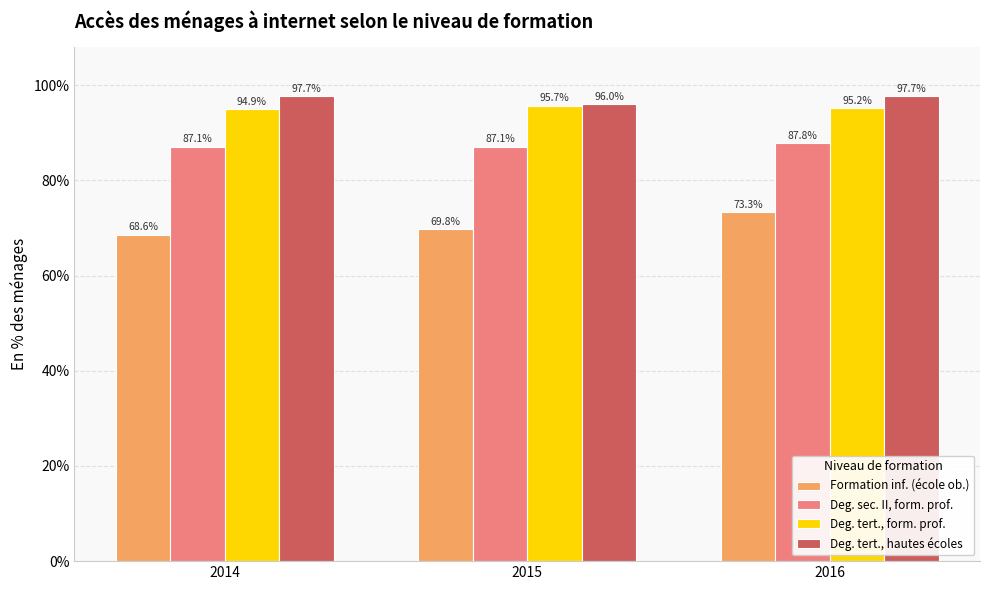

Where is Deg. tert., form. prof. nearest to the value 0?

2014